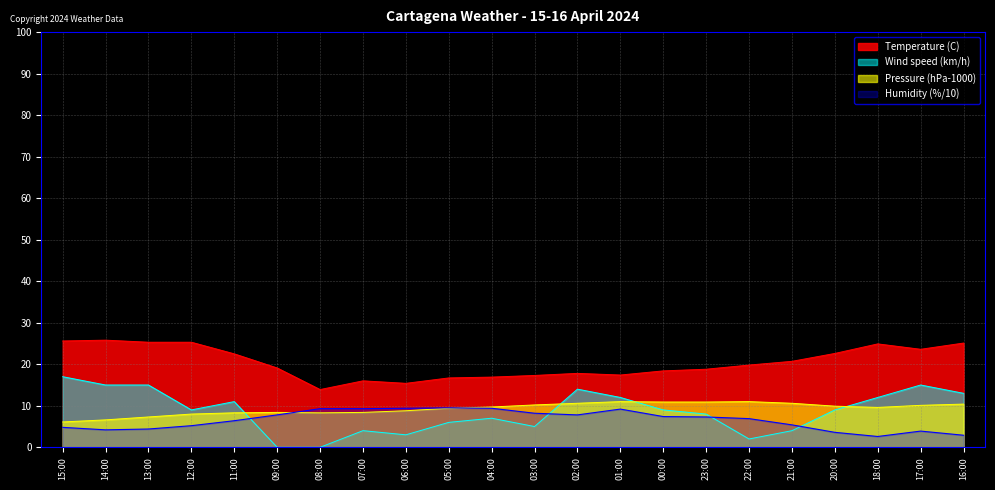

What is the label of the 7th point from the left?

08:00